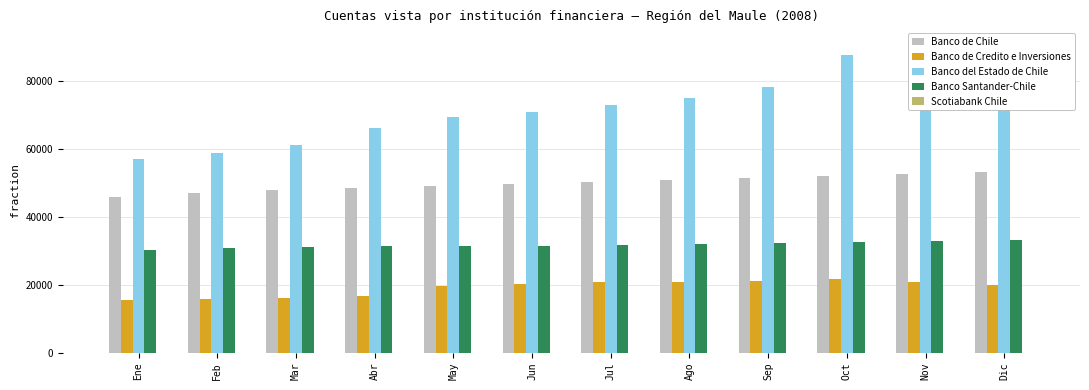

What is the greatest value displayed?

90961